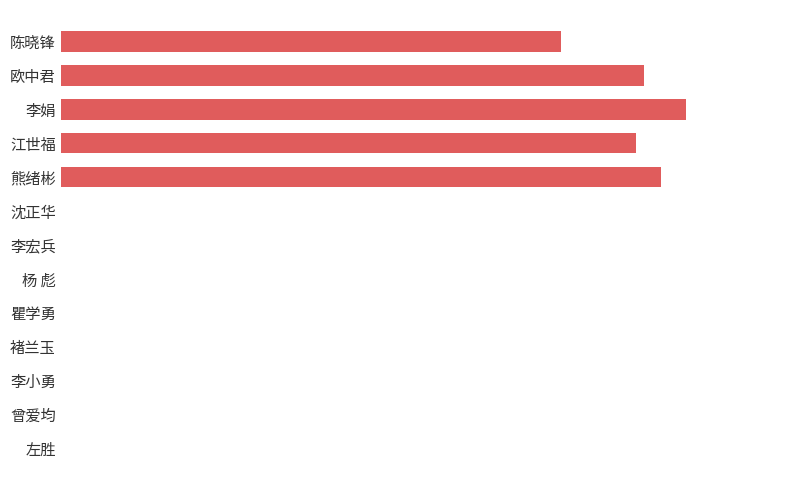

Are the bars horizontal?

Yes